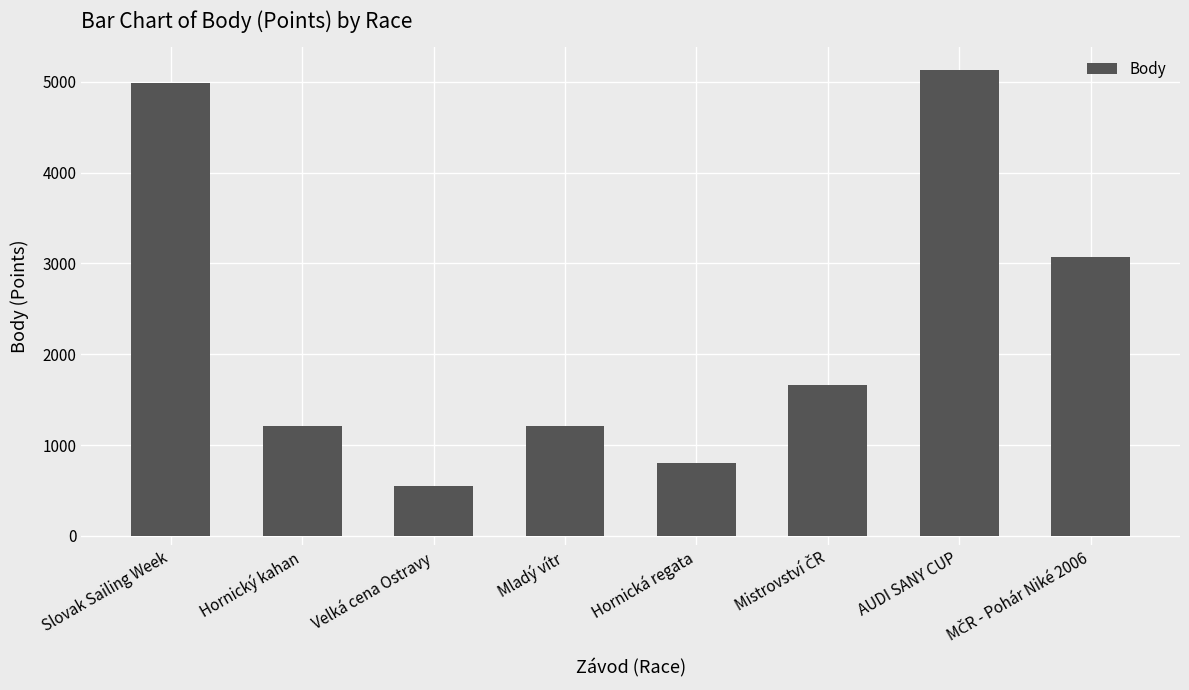

How many data points are less than 1663?

4